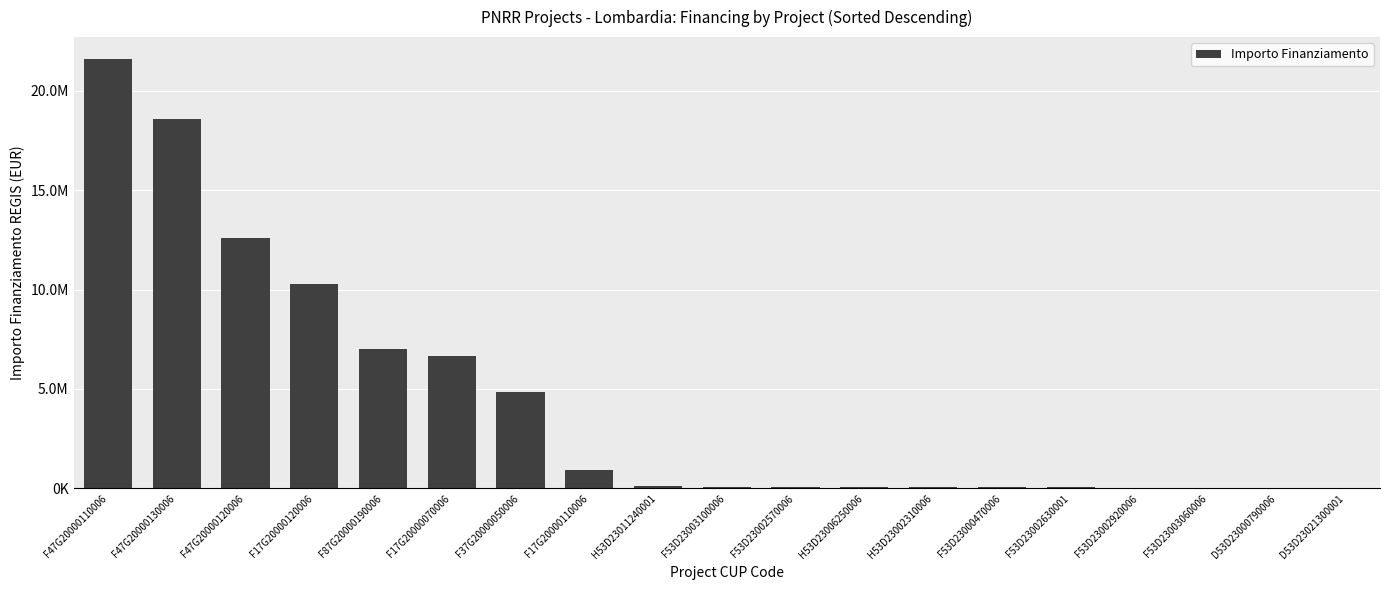

Reading left to right, transcribe all the data shown in this chart.

F47G20000110006=21615132.0	F47G20000130006=18552987.0	F47G20000120006=12608826.0	F17G20000120006=10267188.0	F87G20000190006=7024917.0	F17G20000070006=6664665.0	F37G20000050006=4863405.0	F17G20000110006=900630.0	H53D23011240001=96064.0	F53D23003100006=73886.6	F53D23002570006=66393.6	H53D23006250006=62062.4	H53D23002310006=54144.9	F53D23000470006=47794.5	F53D23002630001=46312.5	F53D23002920006=44080.6	F53D23003060006=42816.5	D53D23000790006=36123.8	D53D23021300001=25552.0